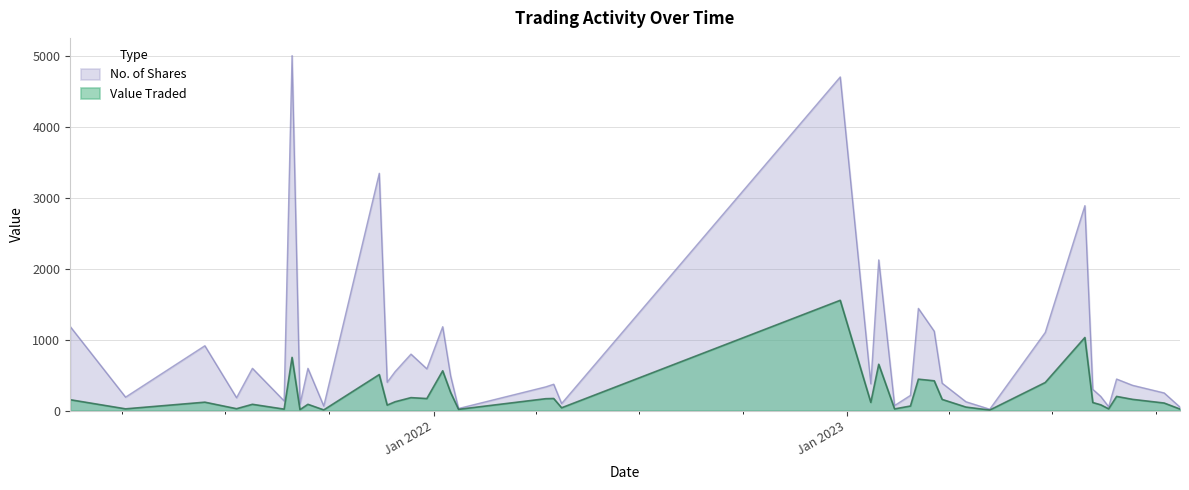

Rank the categories by No. of Shares value from highest to lowest.

33, 18, 29, 7, 16, 13, 39, 24, 12, 8, 37, 26, 31, 35, 25, 27, 23, 3, 28, 11, 17, 20, 2, 21, 6, 1, 14, 5, 38, 36, 34, 10, 19, 32, 15, 30, 4, 0, 22, 9